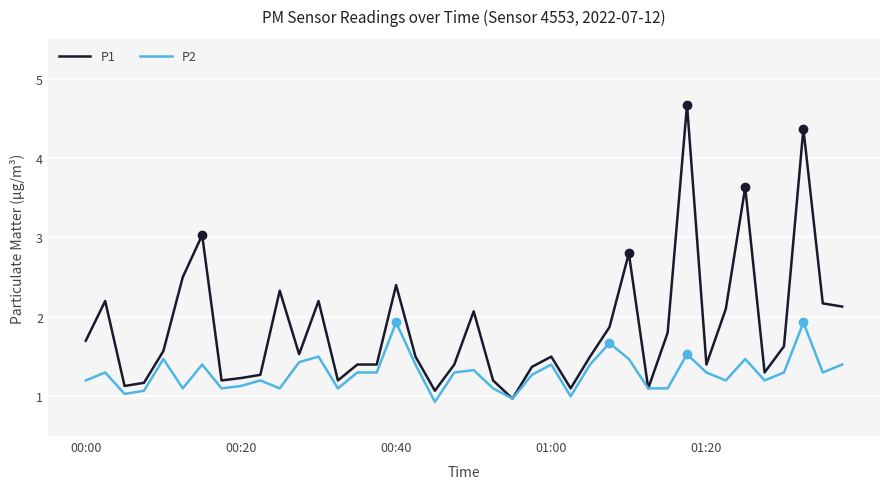

True or false: P1 has a value of 1.5 at 01:00.

True